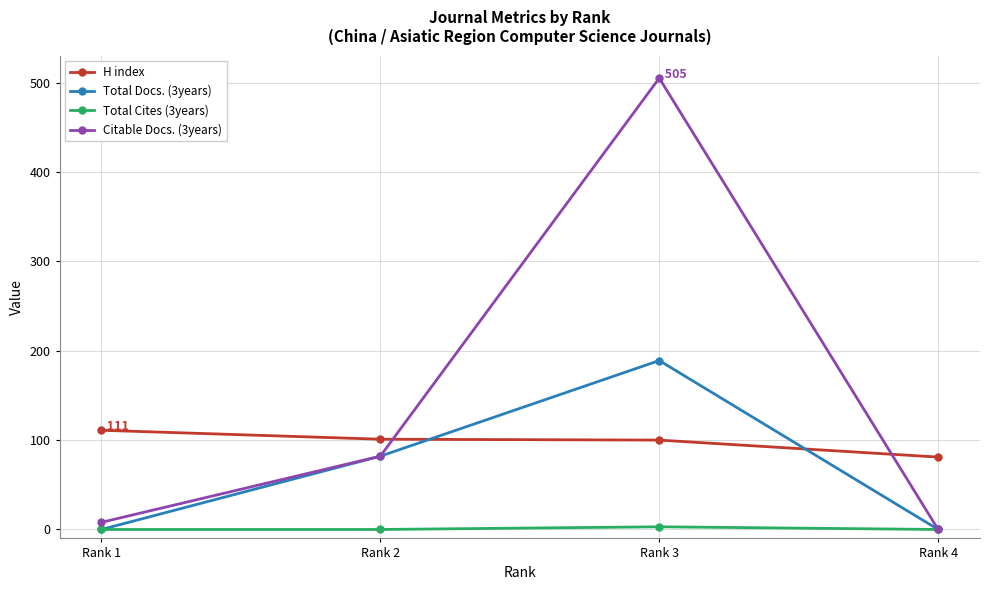

What is the sum of all Total Docs. (3years) values?

271